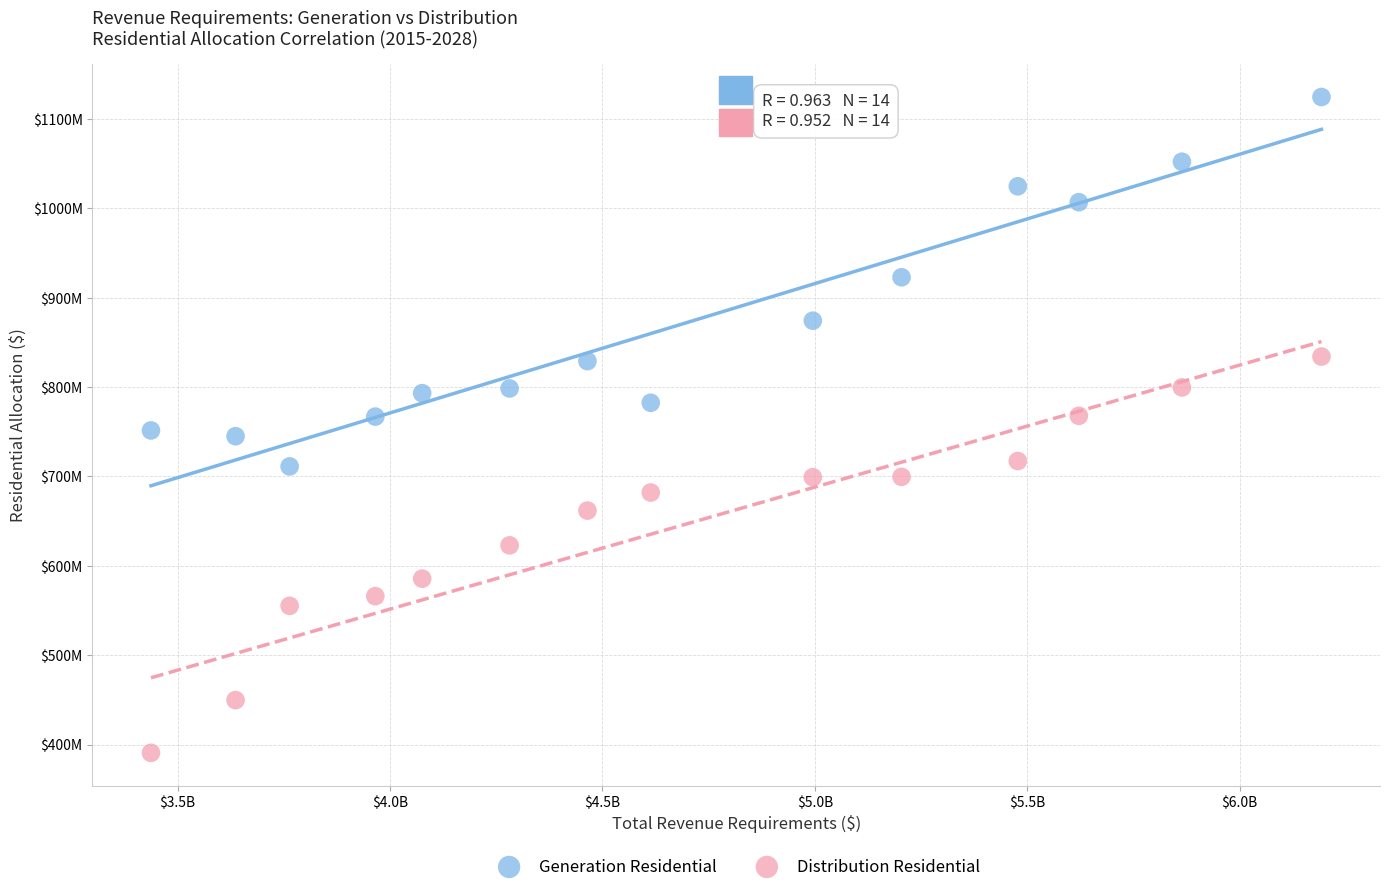

Which series contains the lowest Y value?

Distribution Residential